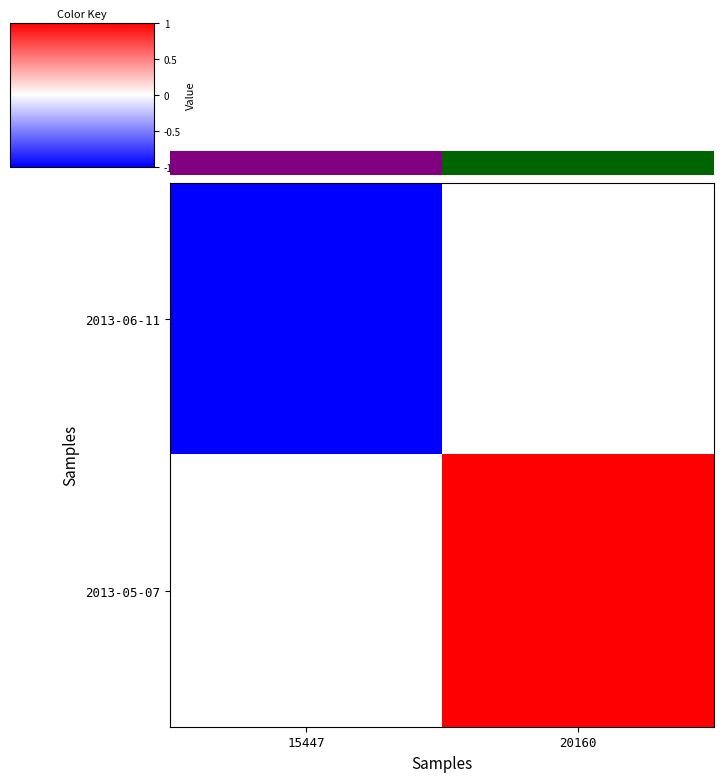

What is the sum of all 0.0 values?

1.0